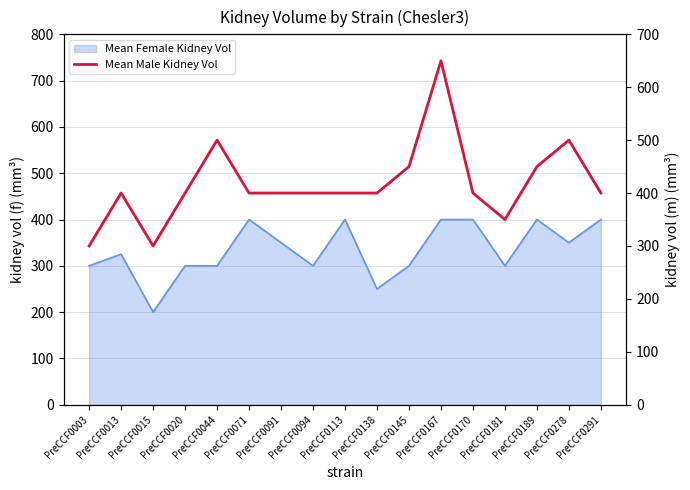

Where is the data nearest to the value 475?

PreCCF0044